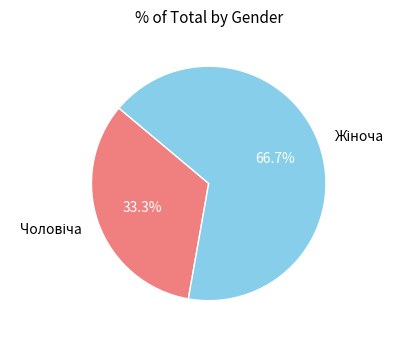

Is there any slice that represents more than half of the pie?

Yes